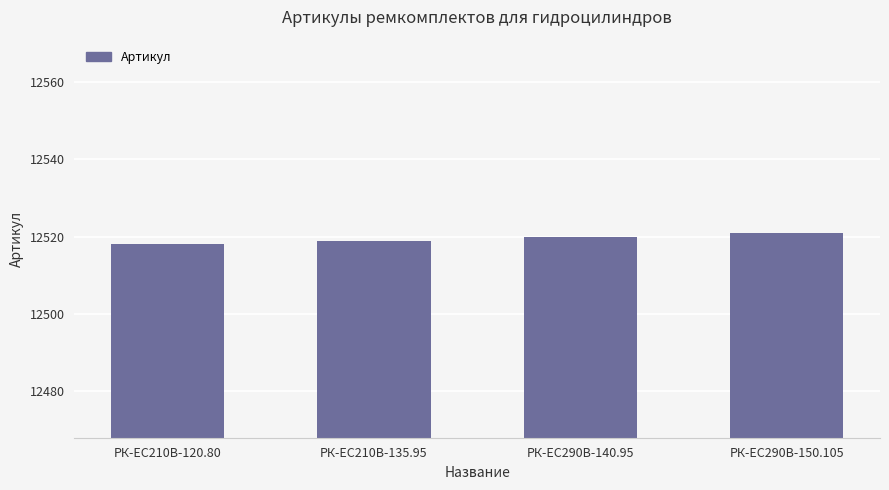

Which has a higher value, РК-ЕС290В-140.95 or РК-EC210В-120.80?

РК-ЕС290В-140.95